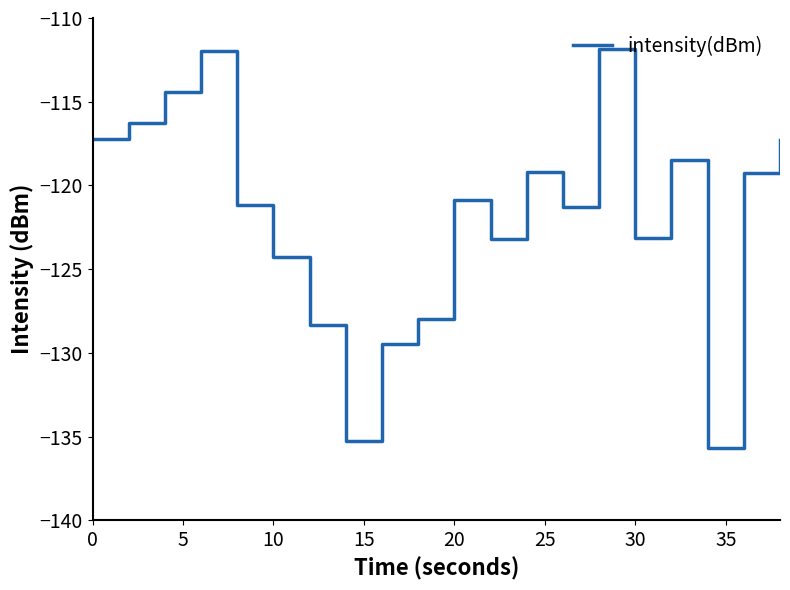

What is the greatest value displayed?

-111.9